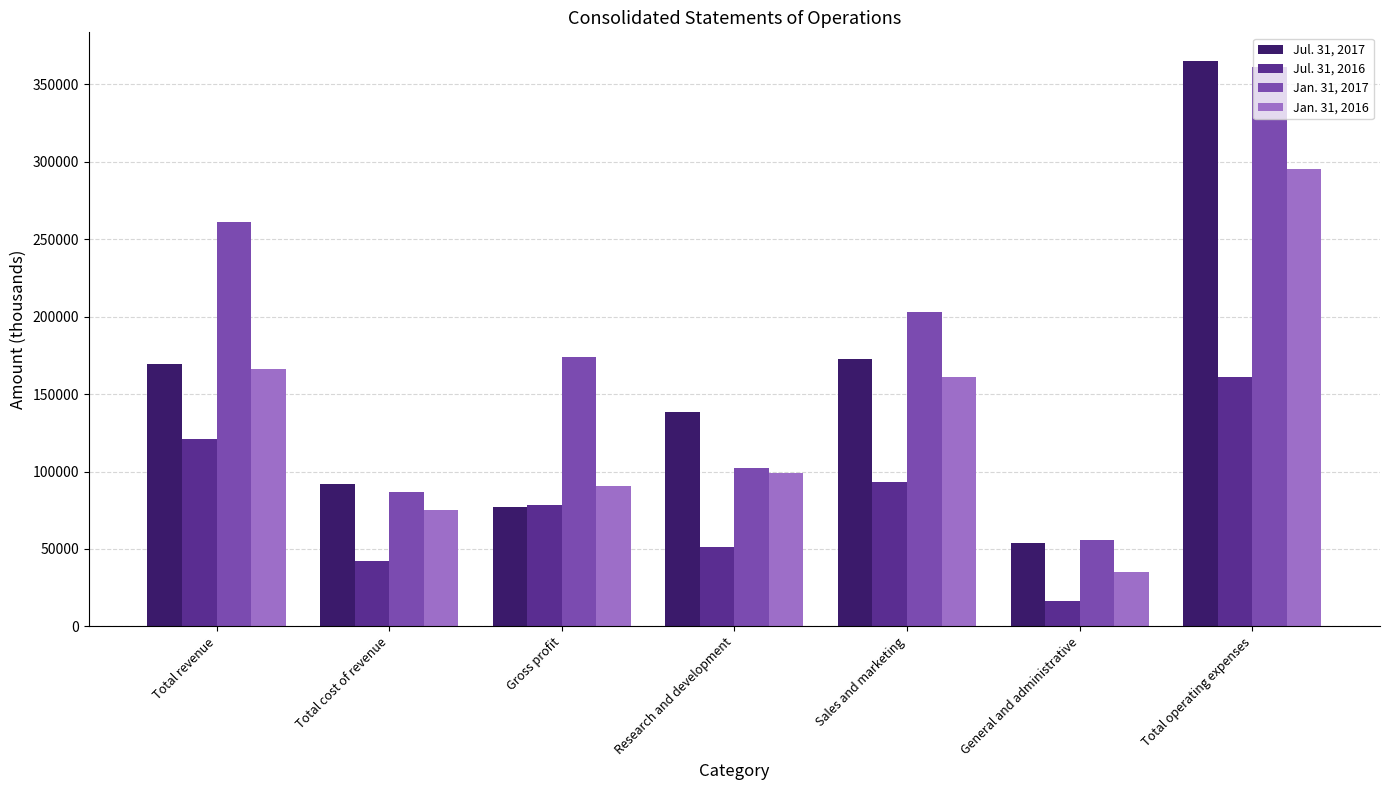

At General and administrative, list the series in order from largest to smallest.

Jan. 31, 2017, Jul. 31, 2017, Jan. 31, 2016, Jul. 31, 2016